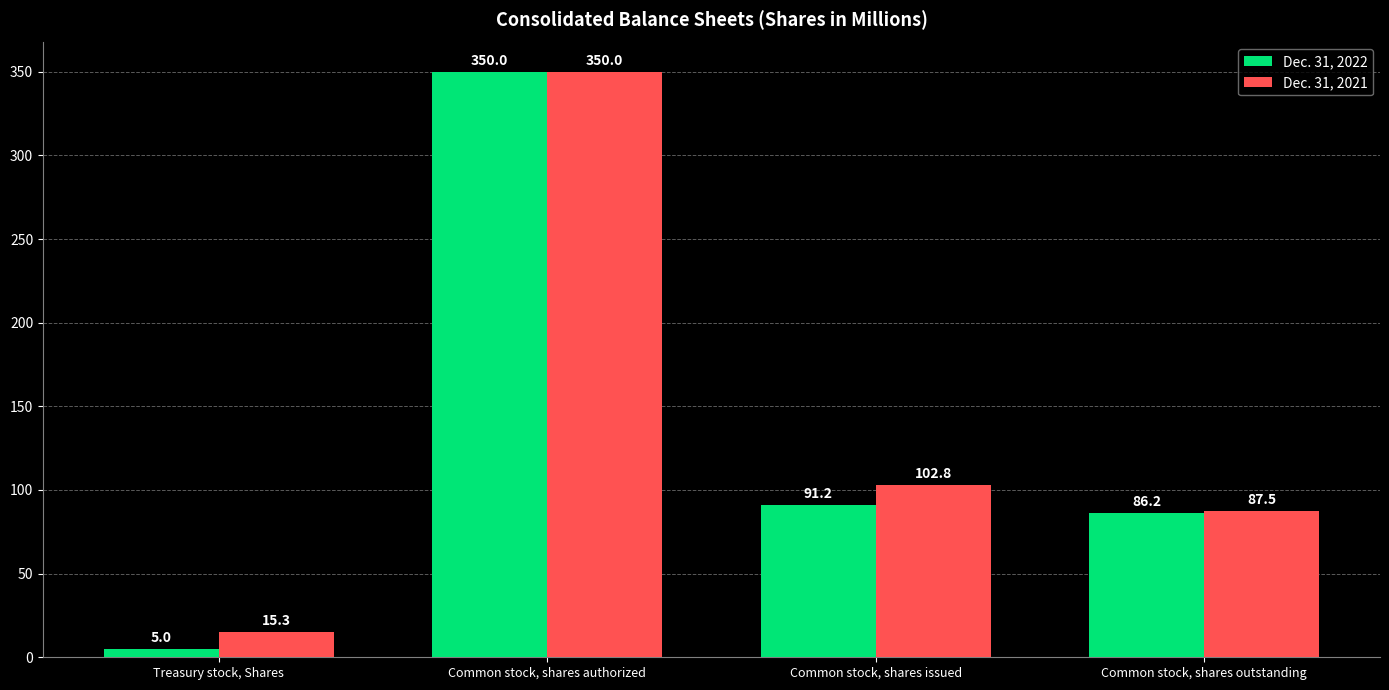

Reading left to right, what are all the values shown in this chart?

Dec. 31, 2022: 5.0	350.0	91.2	86.2
Dec. 31, 2021: 15.3	350.0	102.8	87.5